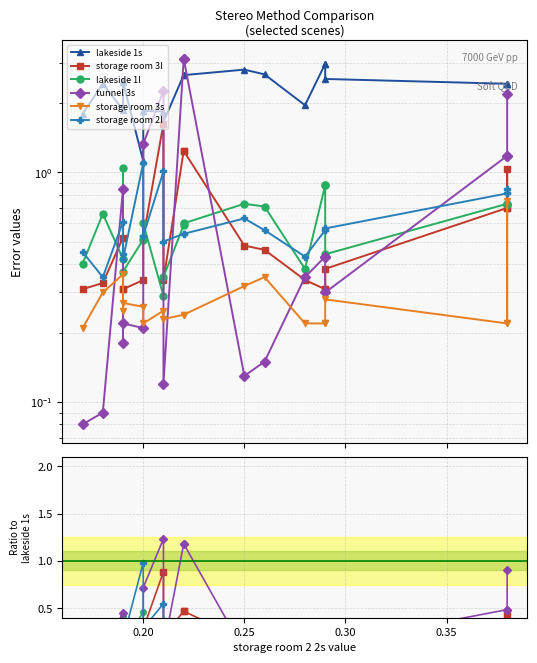

How many lines are shown in the chart?

6